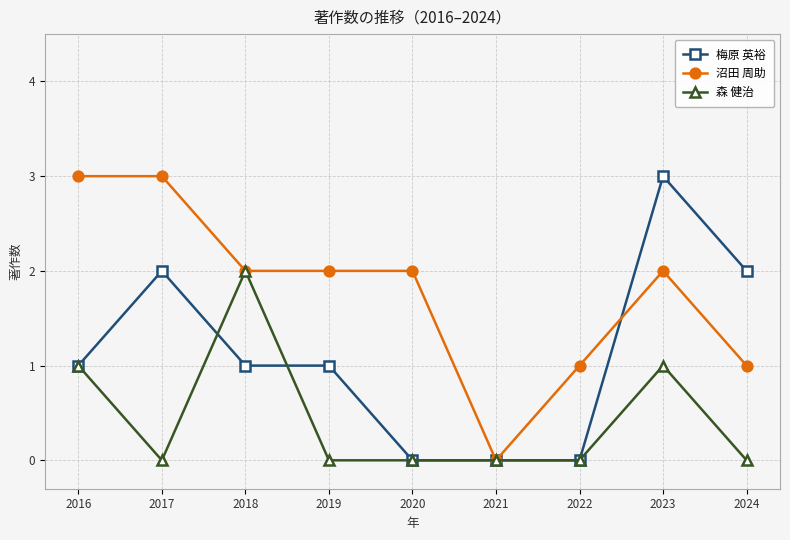

Is it true that 森 健治 equals -1 at 2022?

False